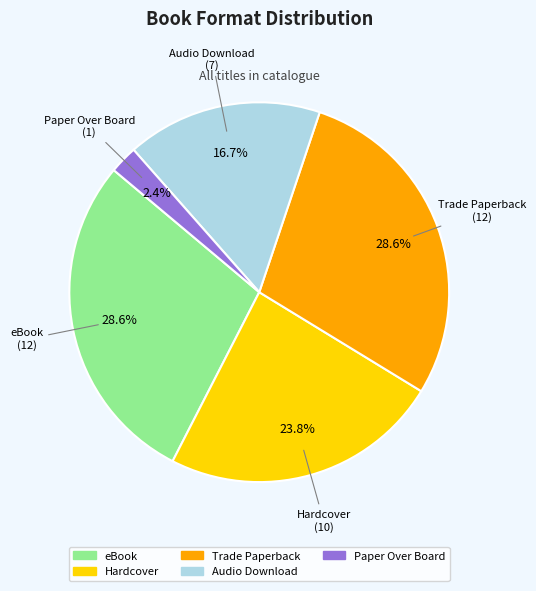

Does any single category account for the majority?

No